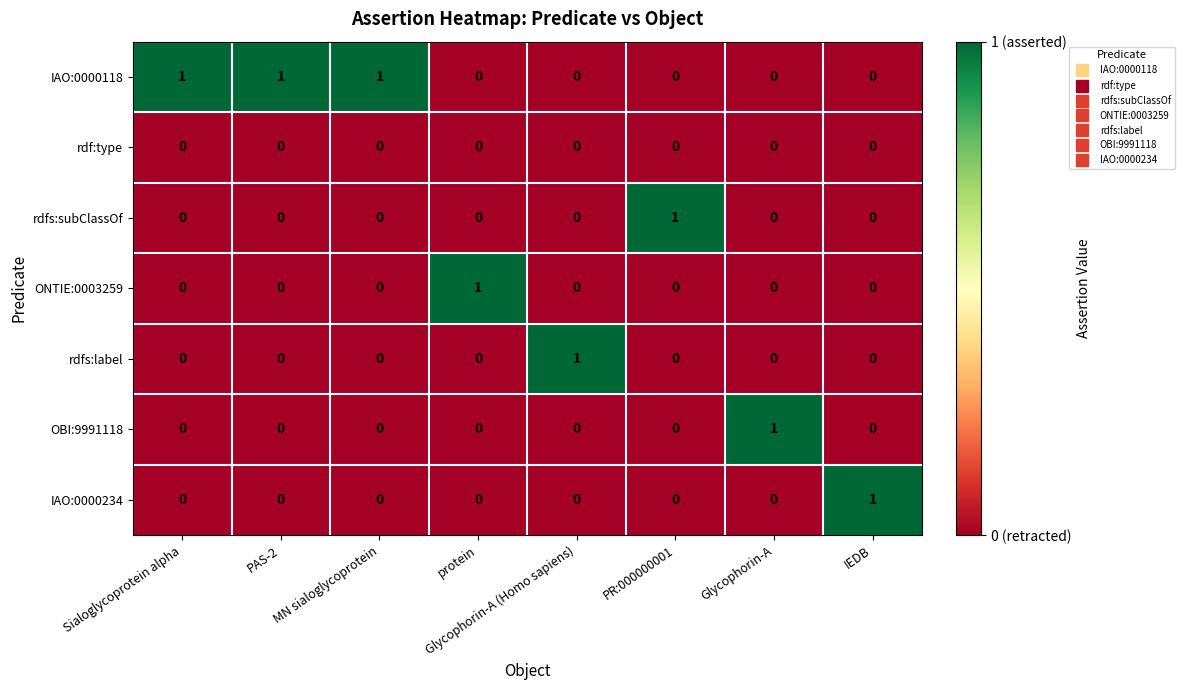

At how many categories does at least one series exceed 0?

8